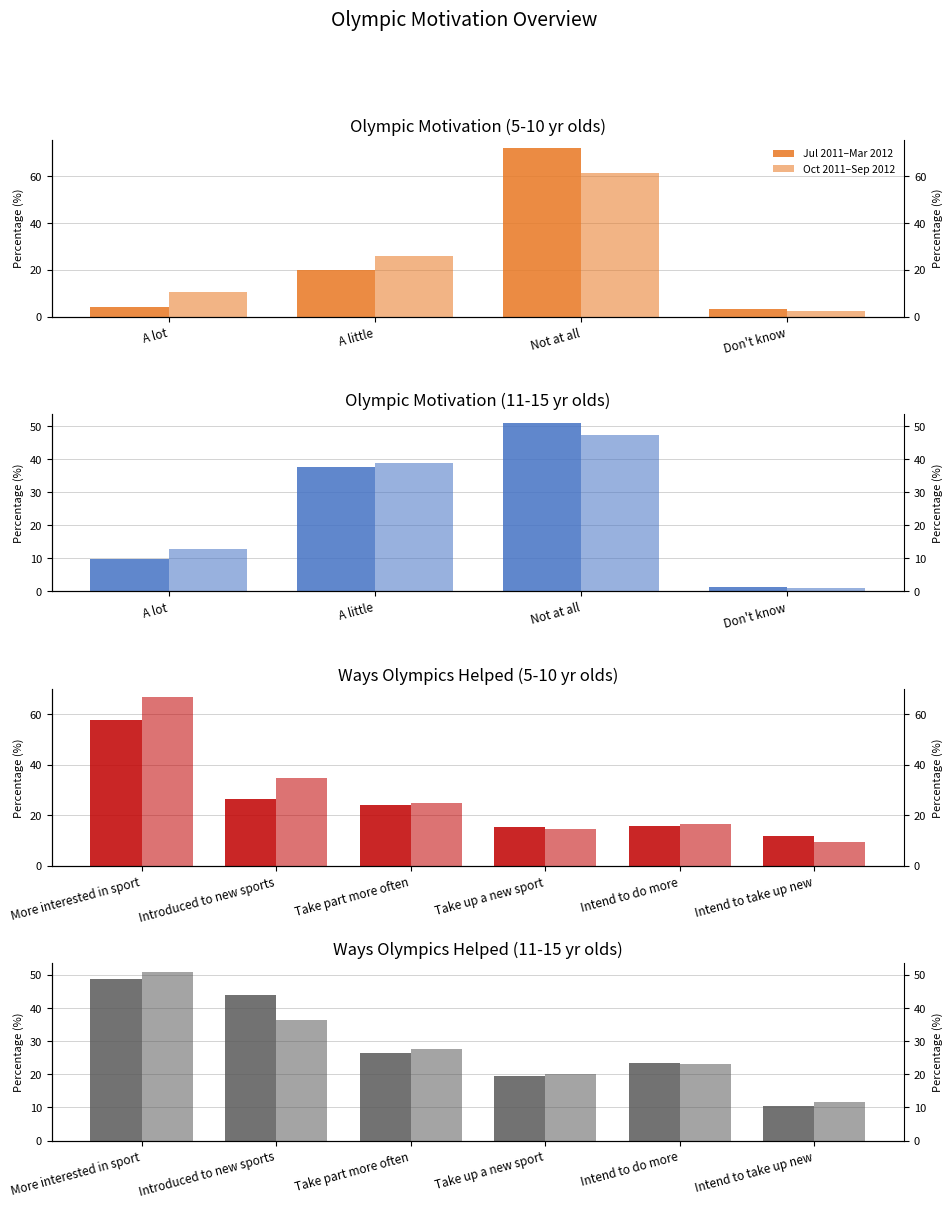

What is the label of the 4th bar from the right?

Take part more often